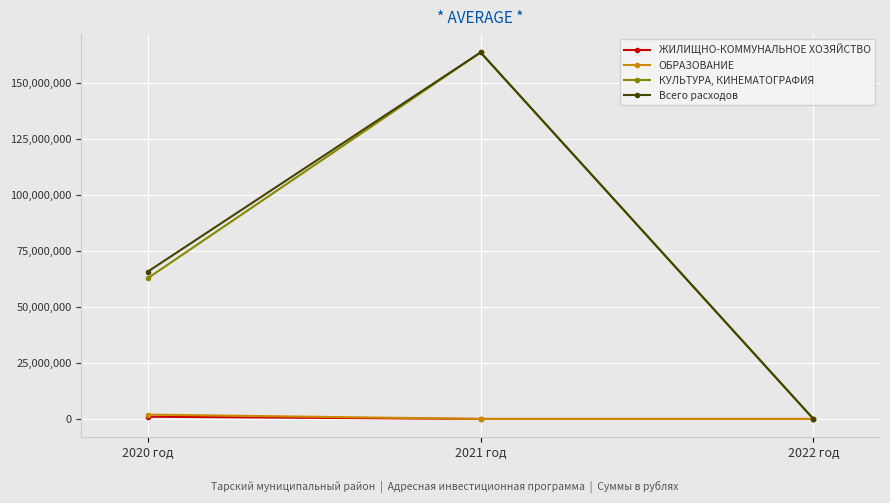

True or false: Всего расходов has a value of 163822897.1 at 2021 год.

True